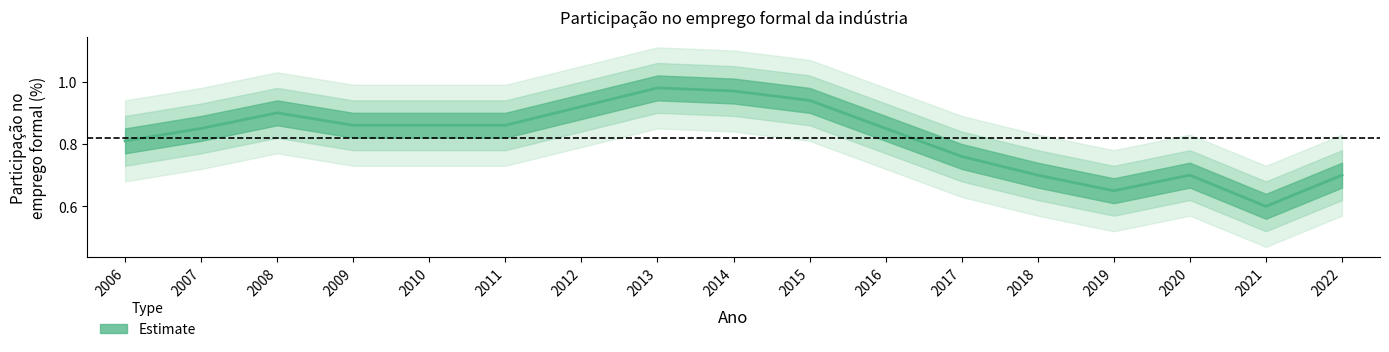

Reading left to right, what are all the values shown in this chart?

2006=0.8	2007=0.8	2008=0.9	2009=0.9	2010=0.9	2011=0.9	2012=0.9	2013=1.0	2014=1.0	2015=0.9	2016=0.8	2017=0.8	2018=0.7	2019=0.7	2020=0.7	2021=0.6	2022=0.7